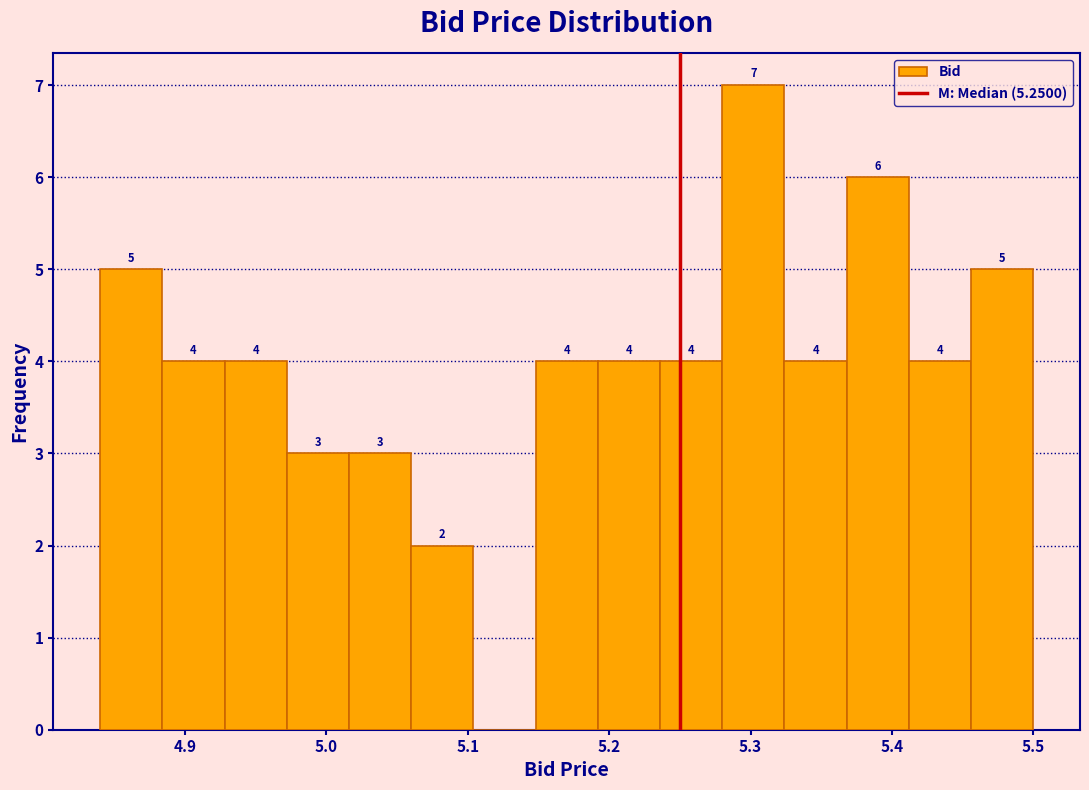

Which range on the x-axis has the tallest bar?

5.280 to 5.324